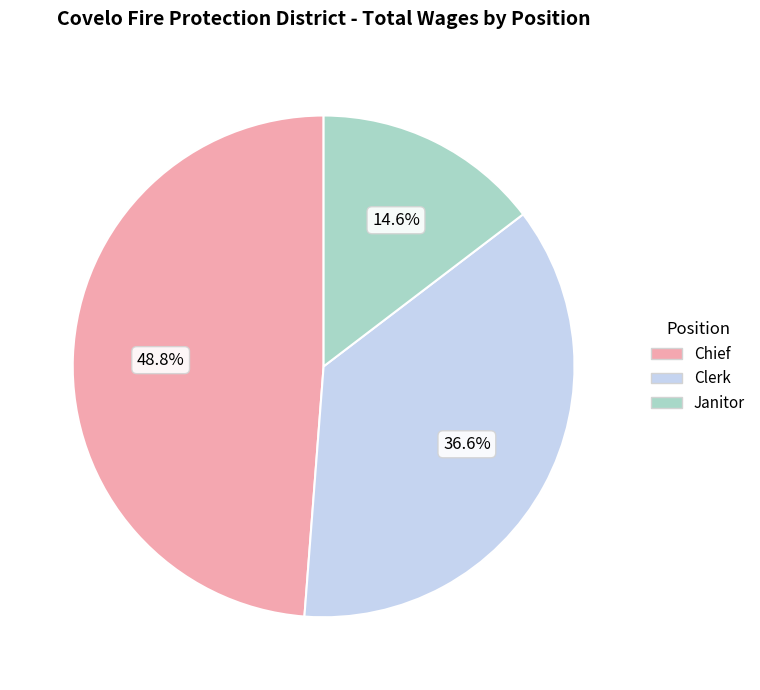

To the nearest percent, what is the average slice percentage?

33%